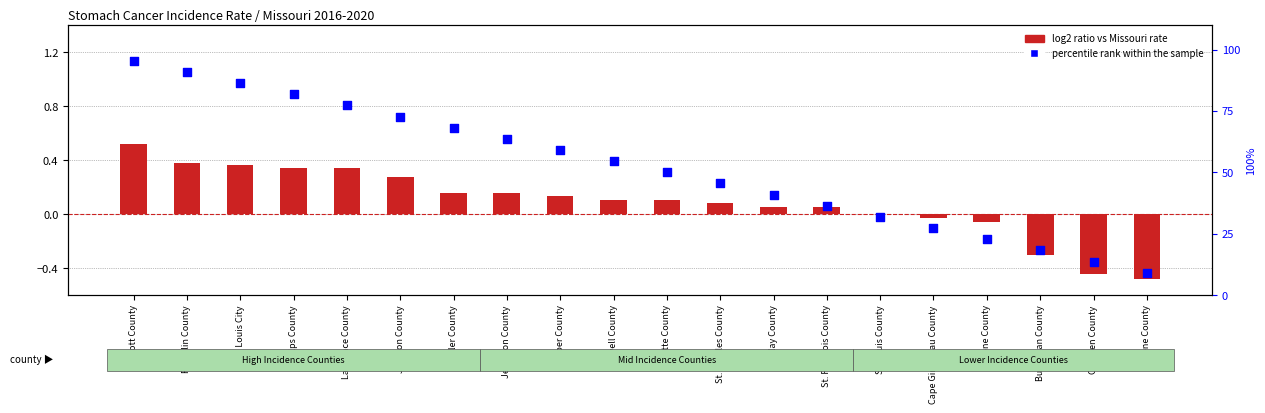

Is the value of log2 ratio at Greene County greater than the value of percentile rank within the sample at Buchanan County?

No